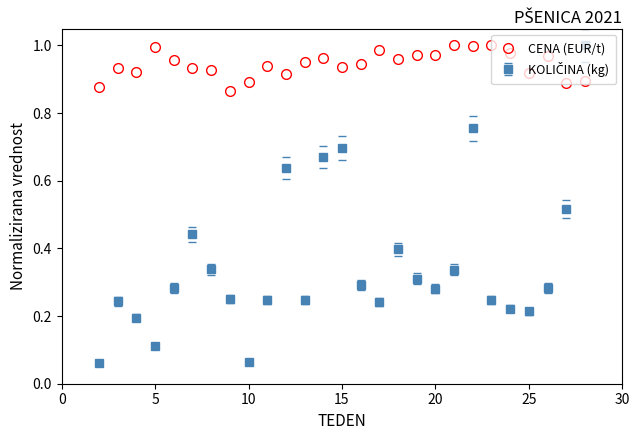

Which series has the largest total across all categories?

CENA (EUR/t)